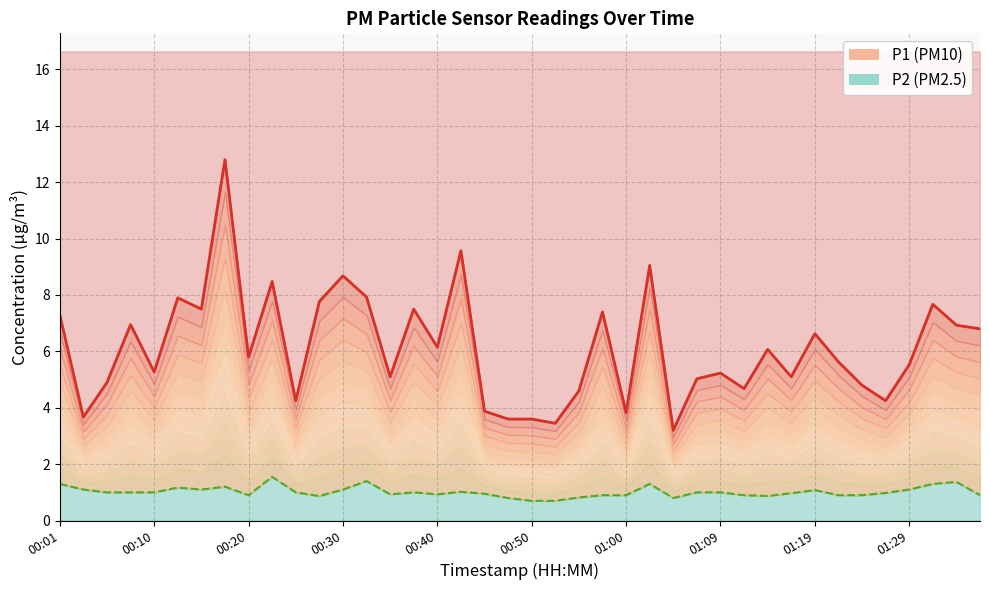

The value of P2 at 00:47 is 0.8. True or false?

True